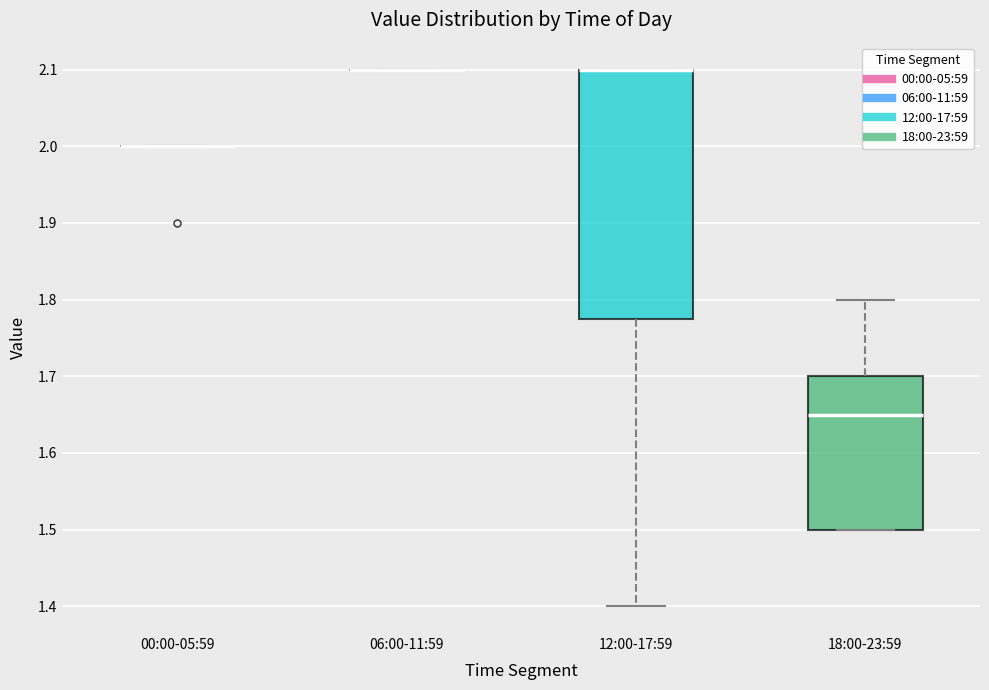

Reading left to right, transcribe this box plot: for each box, give where its median line is, the range the box spans, and where its two whiskers end, as read against the y-axis. The values are not printed on the chart, so give them approximately, as read against the axis.

00:00-05:59: box collapsed to a line at 2.00, whiskers 2.00 to 2.00
06:00-11:59: box collapsed to a line at 2.10, whiskers 2.10 to 2.10
12:00-17:59: median 2.10 (drawn on the box's upper edge), box 1.78 to 2.10, whiskers 1.40 to 2.10
18:00-23:59: median 1.65, box 1.50 to 1.70, whiskers 1.50 to 1.80